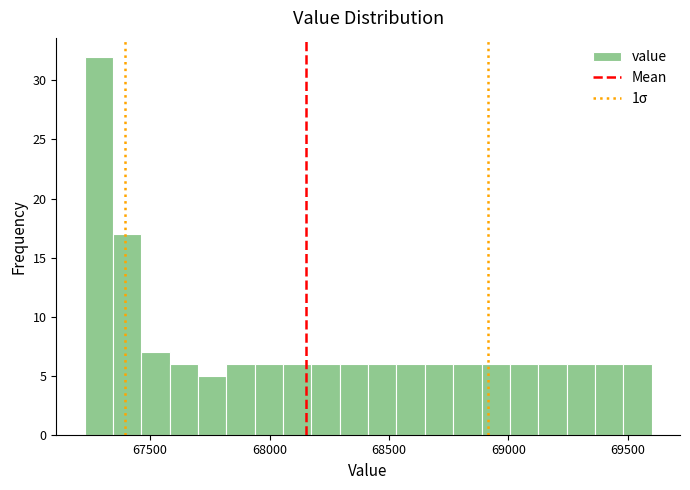

Read against the x-axis, roughly where is the centre of the tallest bar?

67300